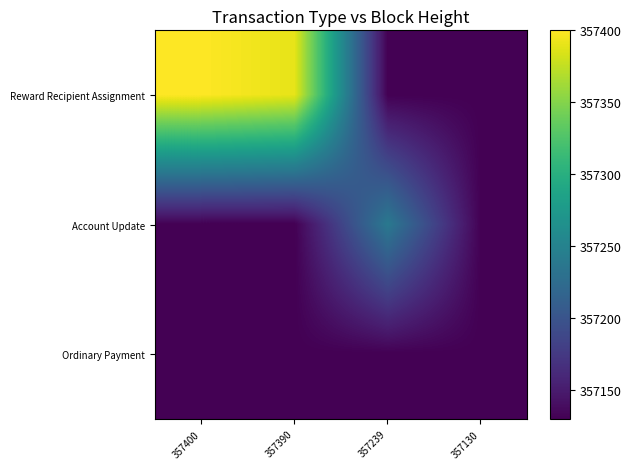

Between 357390 and 357130, which series saw the biggest shift?

Reward Recipient Assignment